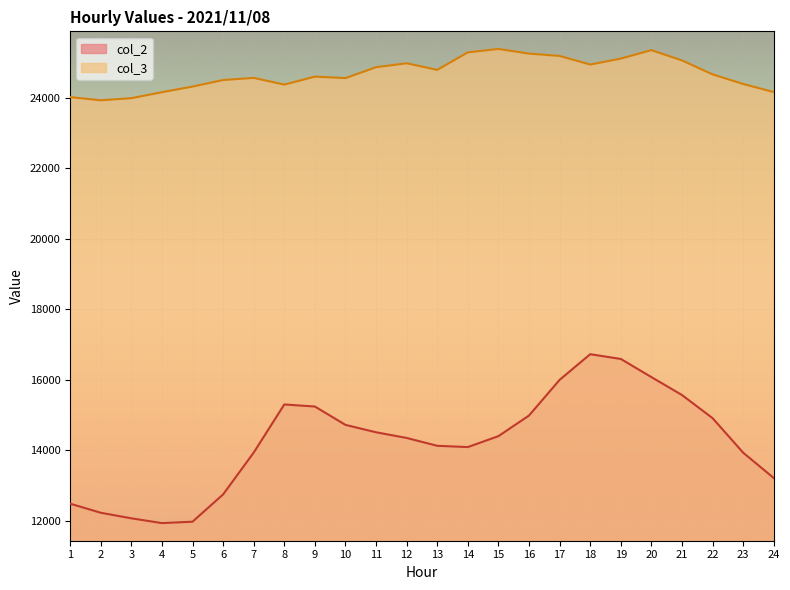

What are all the series names shown in the legend?

col_2 line, col_3 line